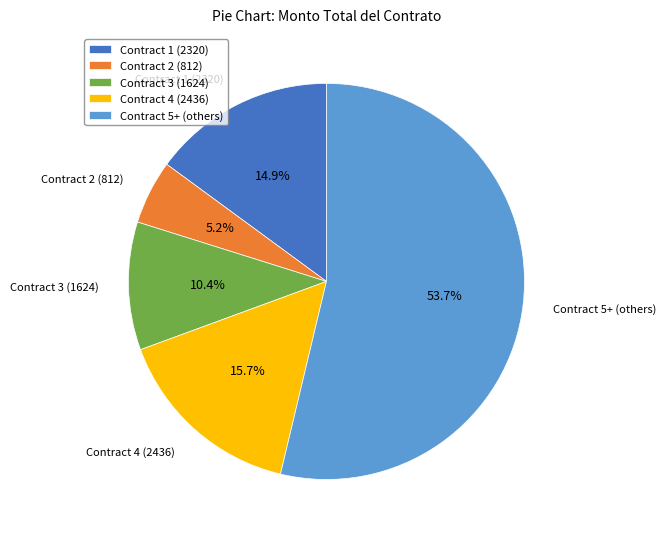

Is the sum of Contract 1 (2320) and Contract 5+ (others) greater than half?

Yes